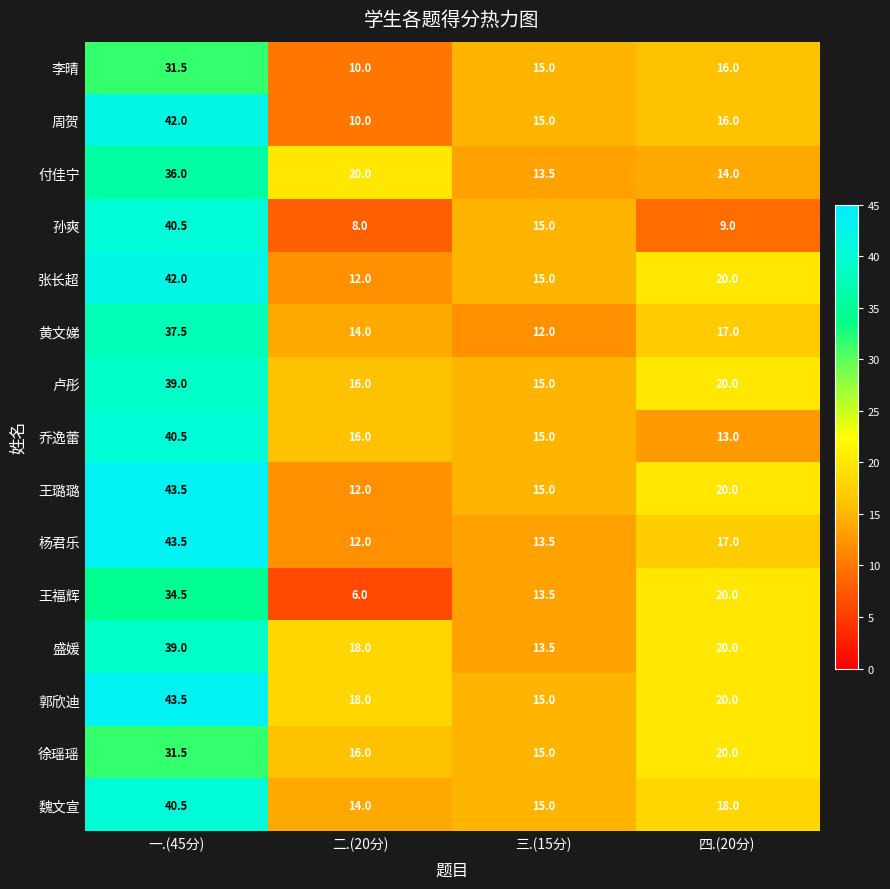

Is it true that 孙爽 equals 40.5 at 一.(45分)?

True